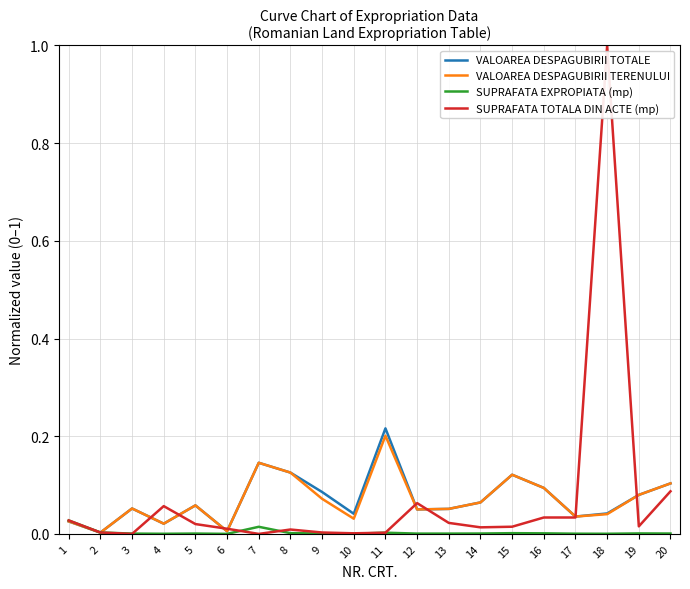

What is the highest value of the SUPRAFATA TOTALA DIN ACTE (mp) series?

1.0